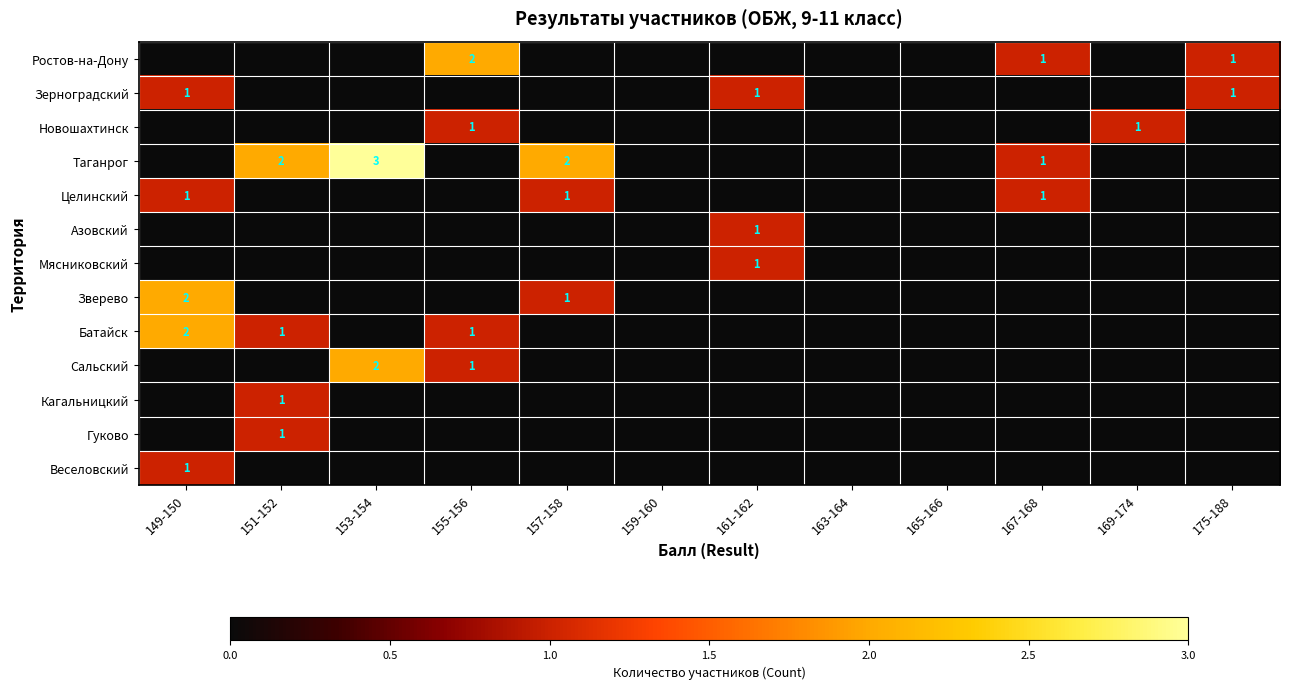

What is the total value across all series at 157-158?

4